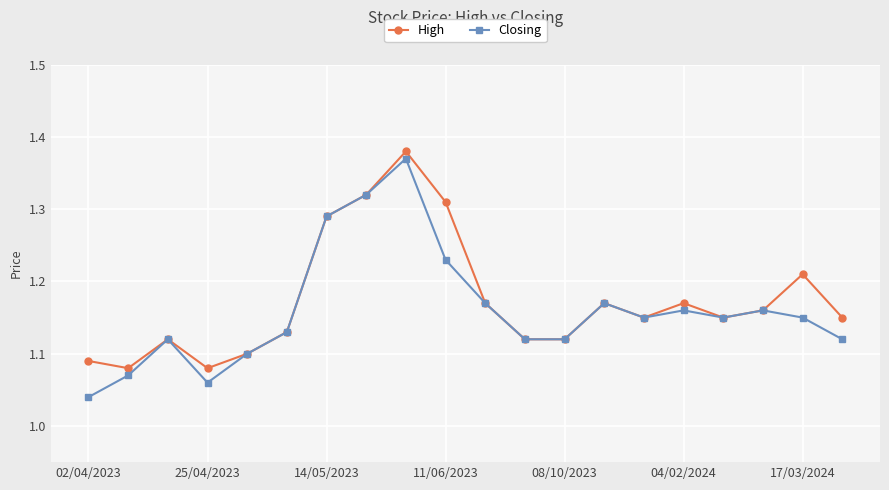

At how many categories does at least one series exceed 1?

20